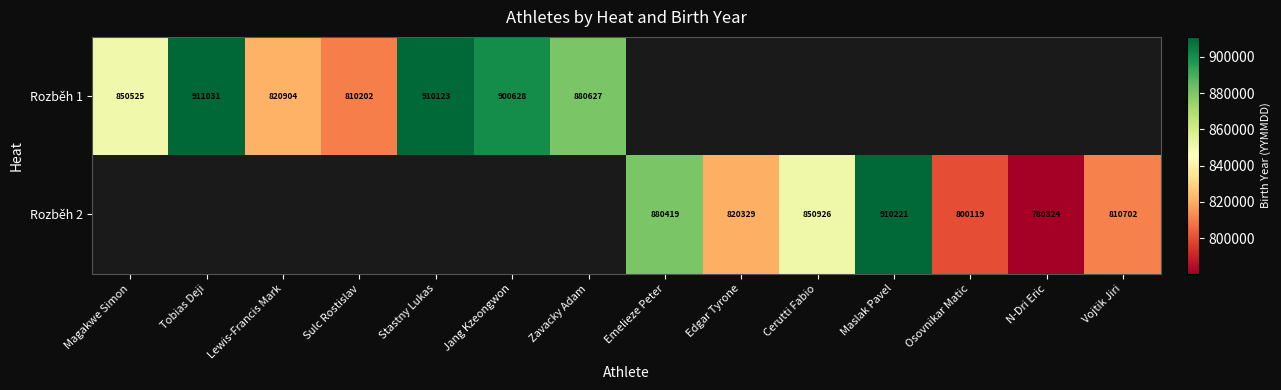

Is it true that Rozběh 2 equals 425412 at Osovnikar Matic?

False